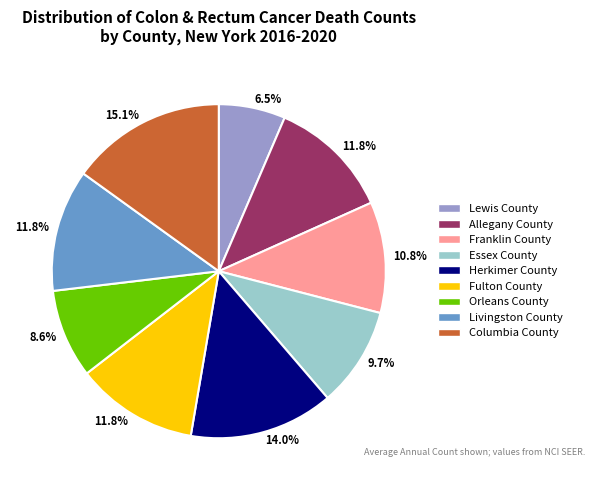

What is the total percentage of Allegany County and Essex County?

21.5%